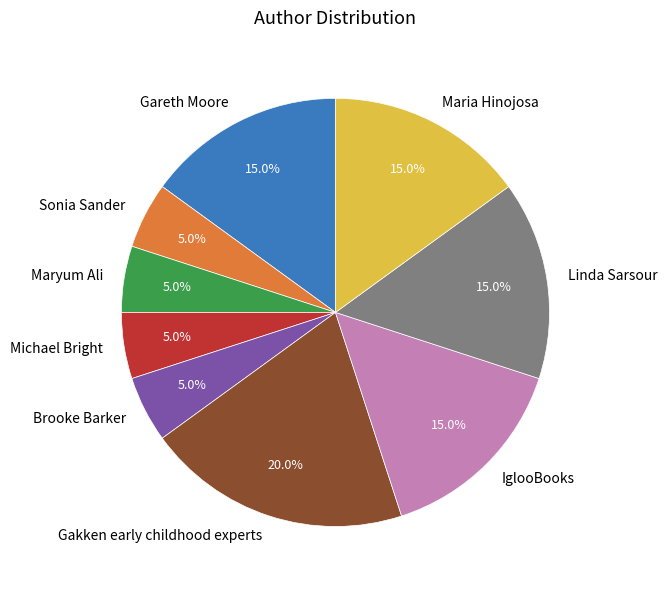

The Gakken early childhood experts slice represents 20% of the pie. True or false?

True